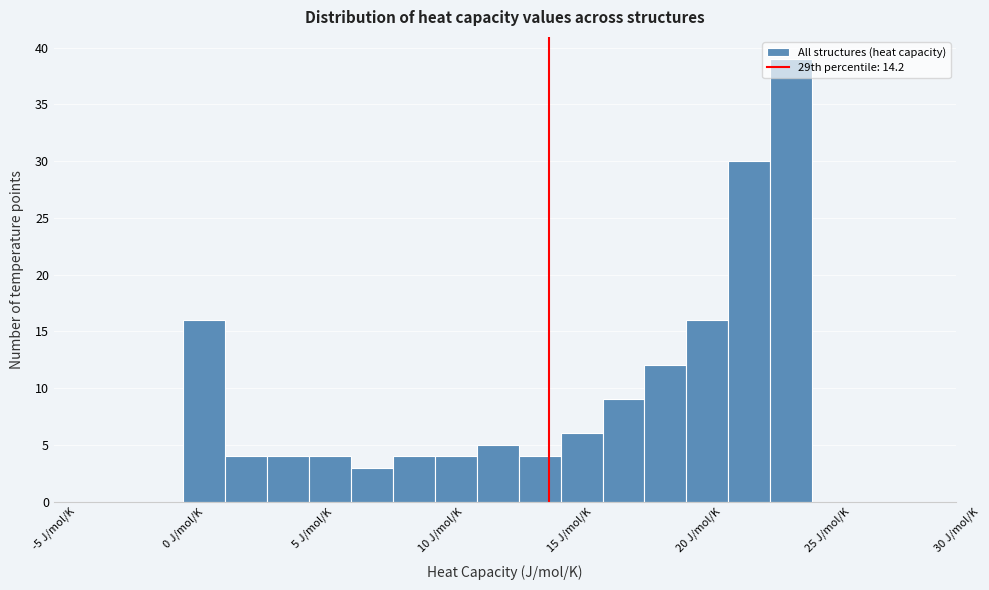

Around what value on the x-axis is the tallest bar? Give the approximate position of its centre, as read against the axis.

23.5